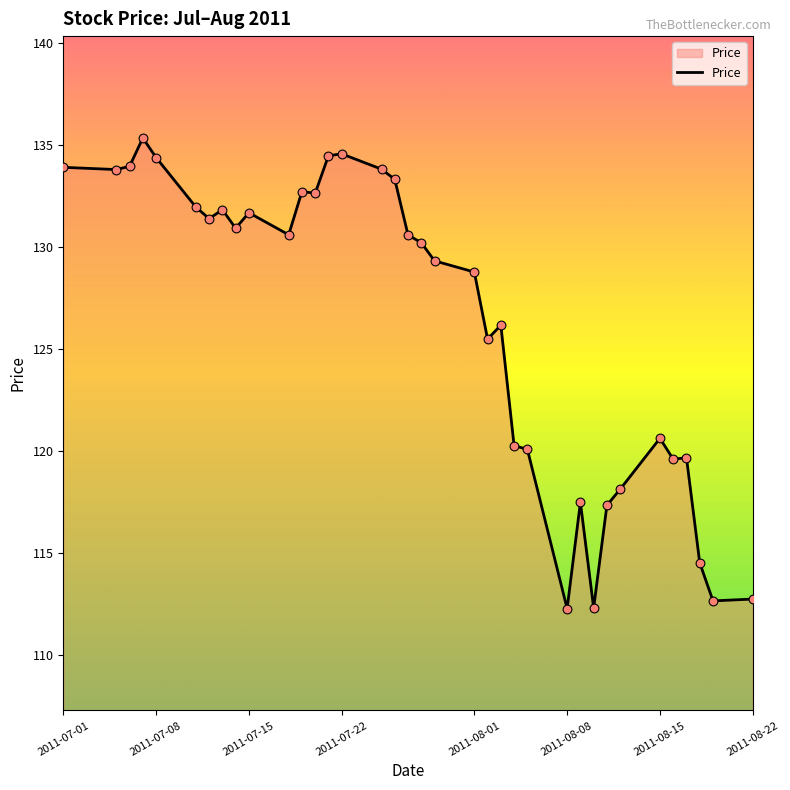

What is the difference between the maximum and minimum values?

23.1